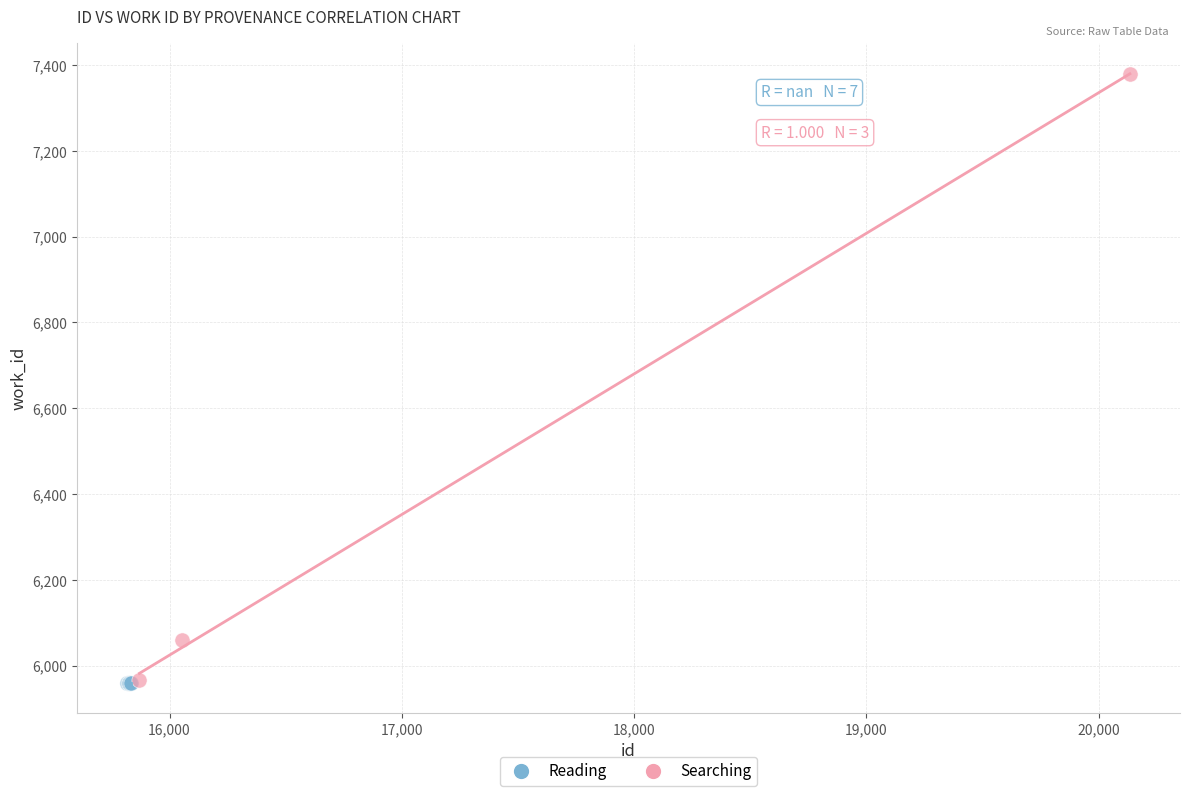

Which series contains the highest Y value?

Searching